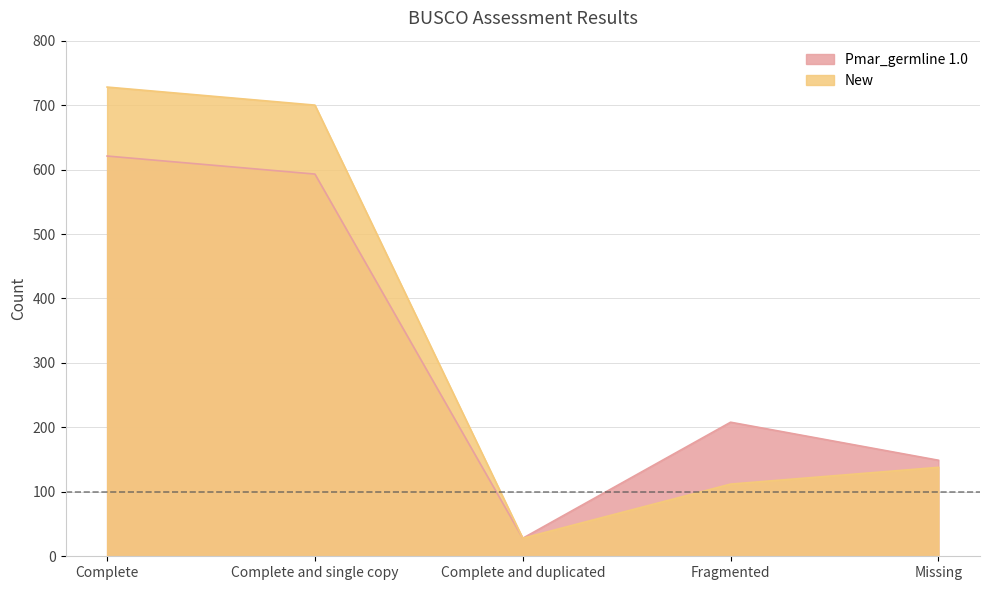

Rank the categories by New value from highest to lowest.

Complete, Complete and single copy, Missing, Fragmented, Complete and duplicated